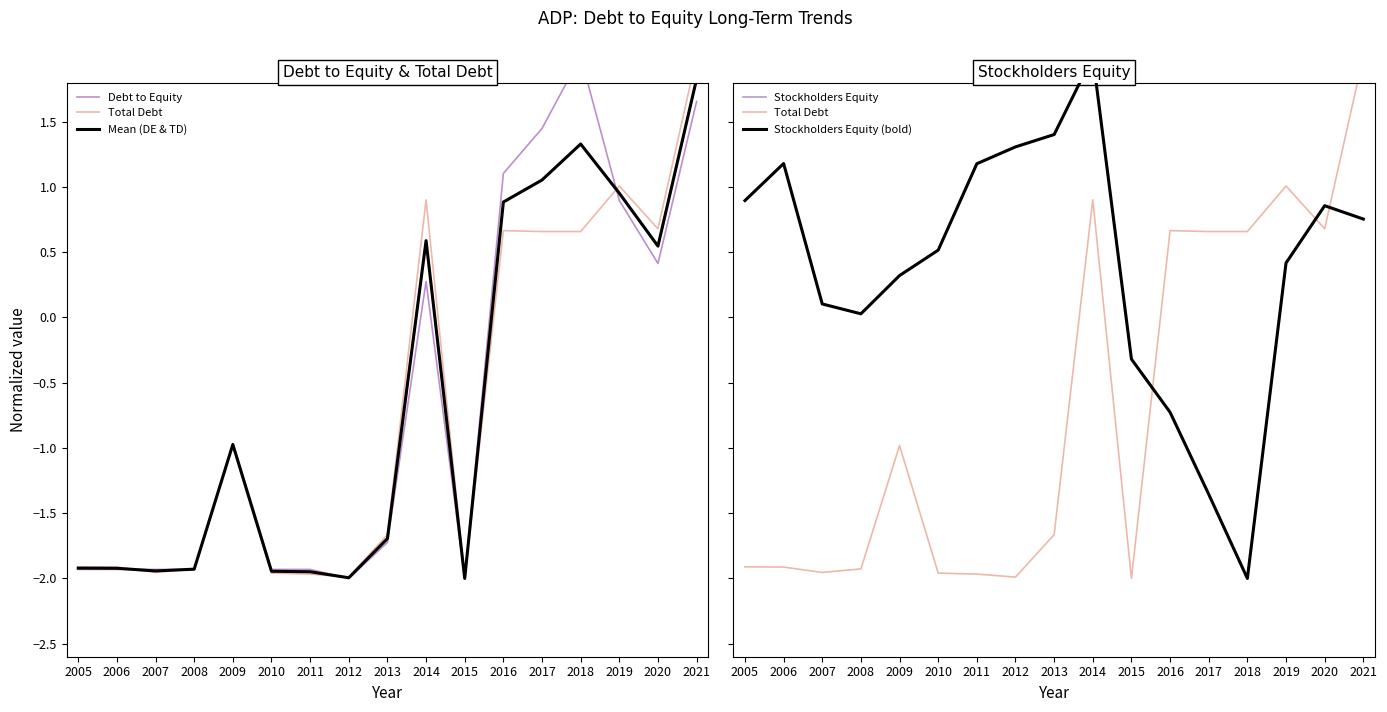

List the series in order of their peak value, highest first.

Debt to Equity, Total Debt, Stockholders Equity, Stockholders Equity (bold), Mean (DE & TD)